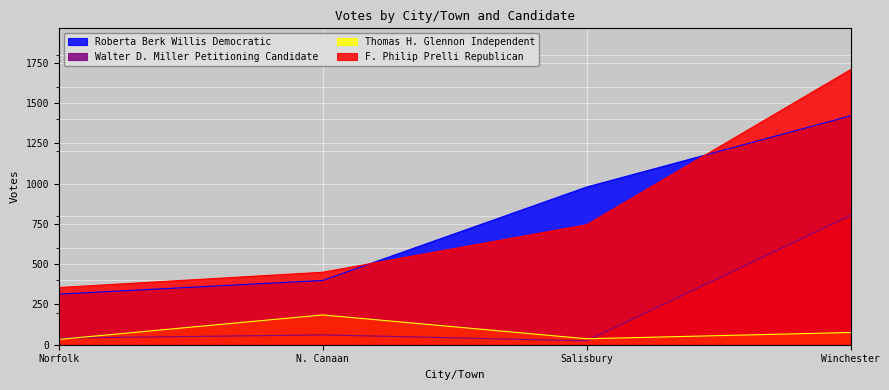

Between N. Canaan and Salisbury, which series saw the biggest shift?

Roberta Berk Willis Democratic